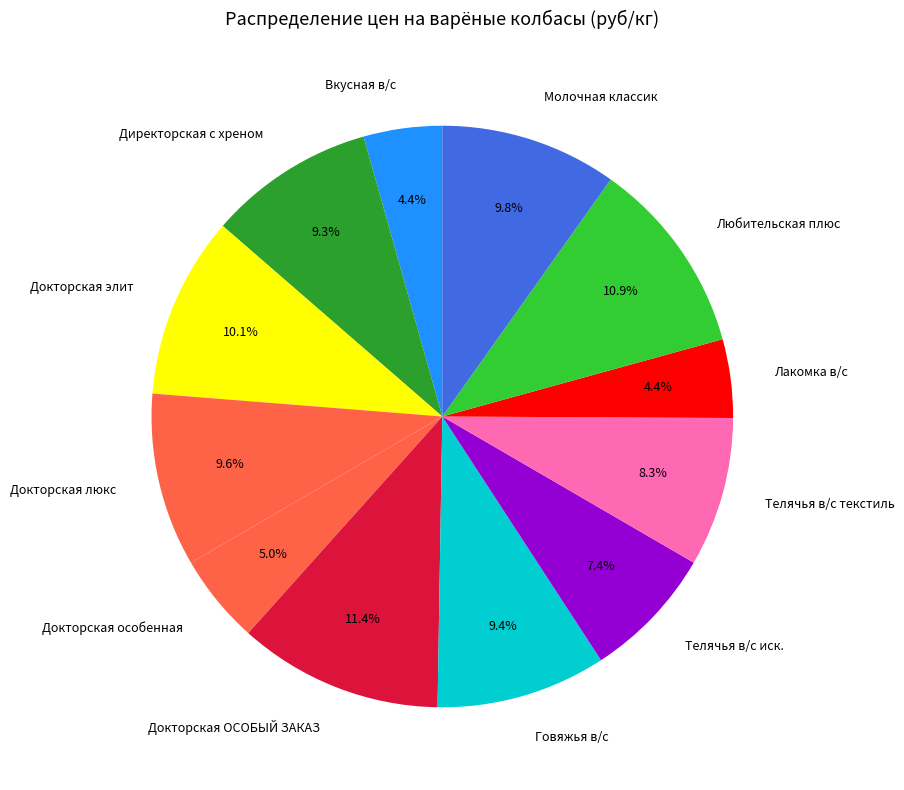

Approximately how many times larger is the value at Телячья в/с текстиль compared to Любительская плюс?

0.8